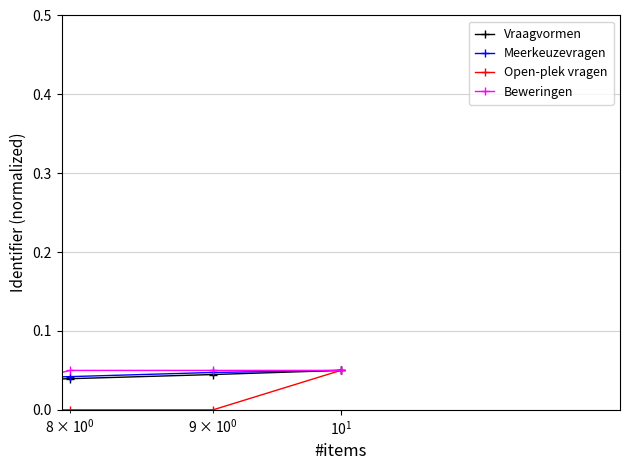

True or false: Meerkeuzevragen and Open-plek vragen intersect in this chart.

False